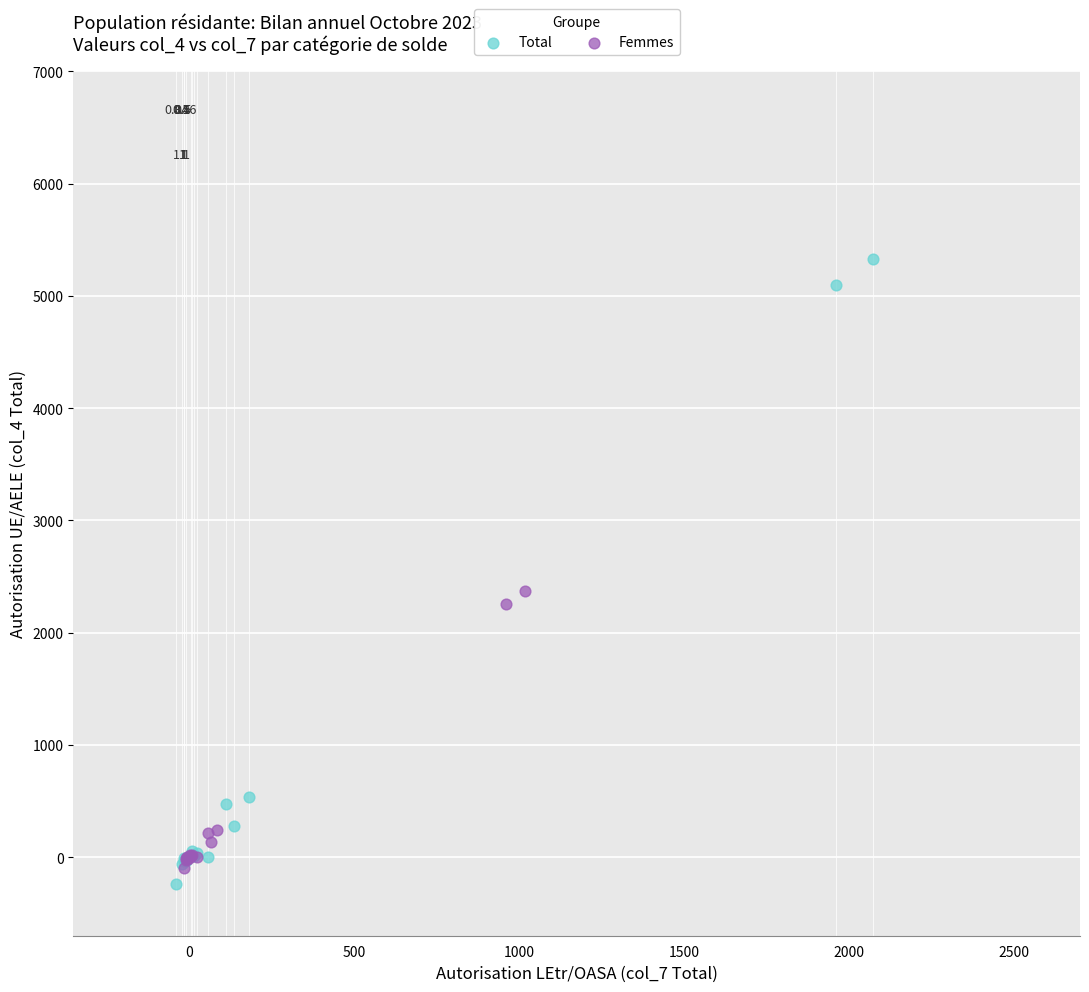

Which series has the widest spread of Y values?

Total